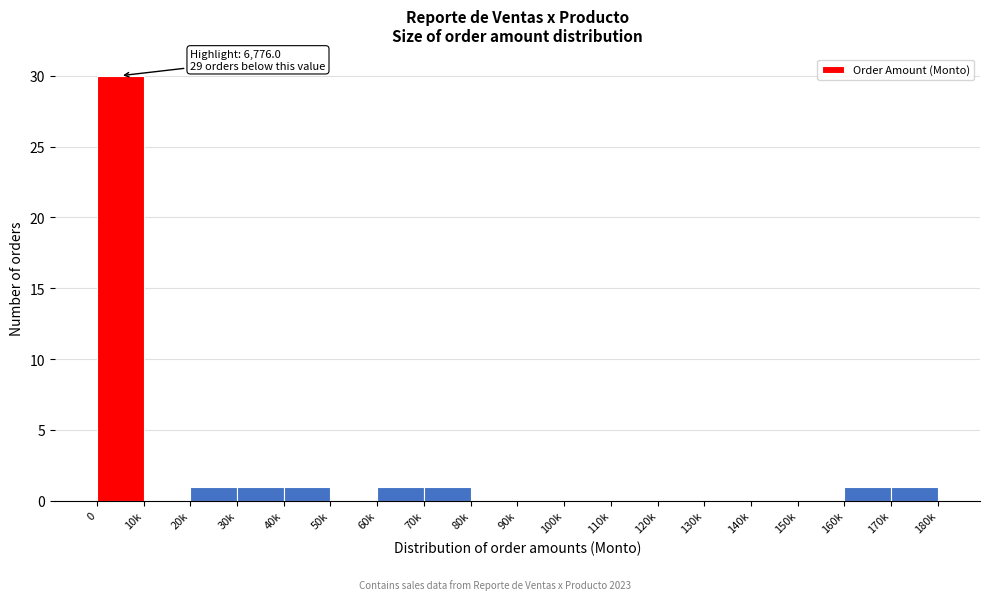

Reading right to left, what are all the values shown in this chart?

170k=1	160k=1	150k=0	140k=0	130k=0	120k=0	110k=0	100k=0	90k=0	80k=0	70k=1	60k=1	50k=0	40k=1	30k=1	20k=1	10k=0	0=30